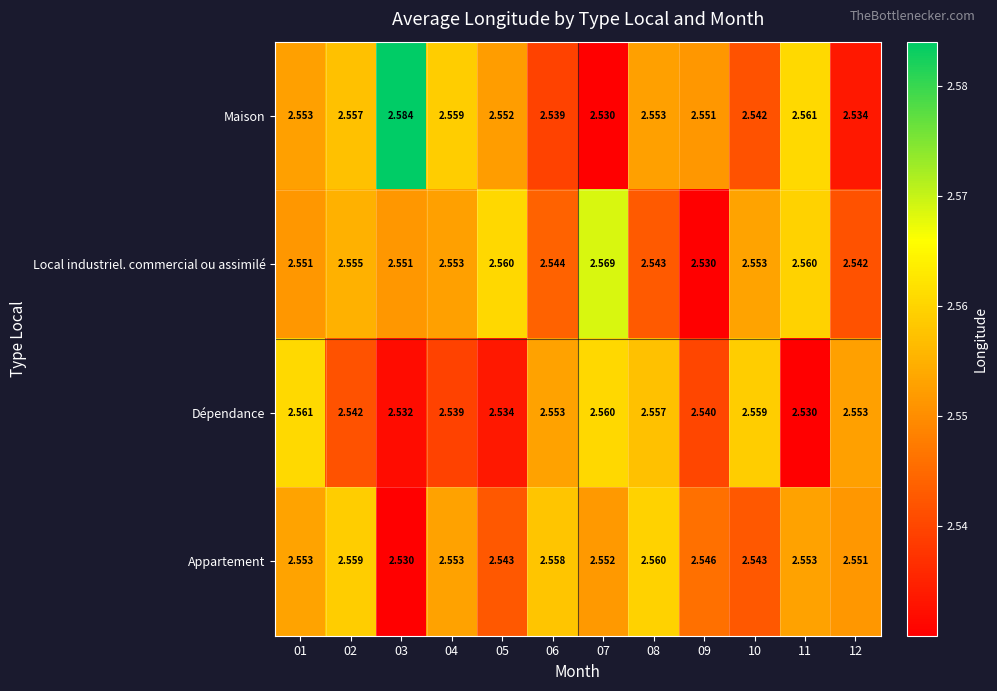

Which series has the largest total across all categories?

Maison